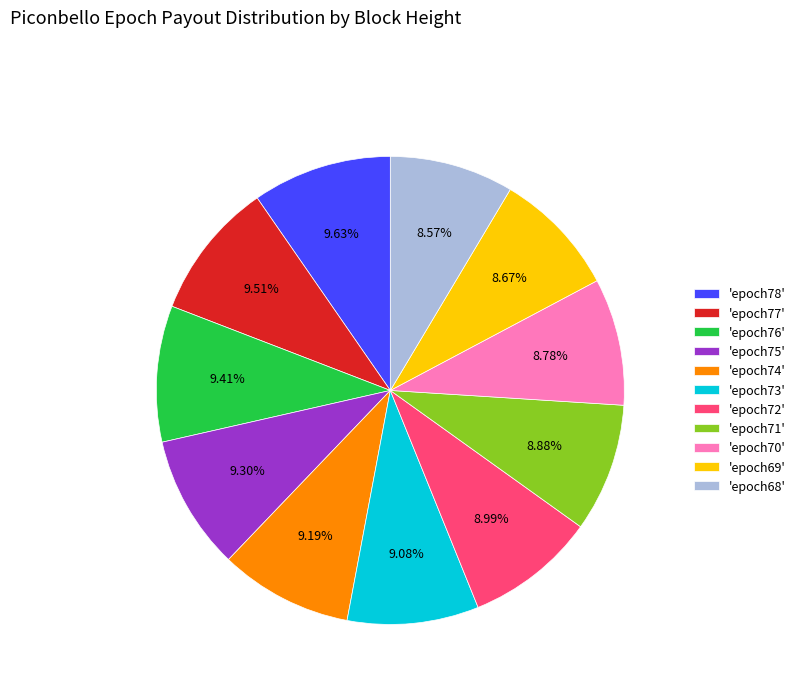

How many segments does this pie chart have?

11